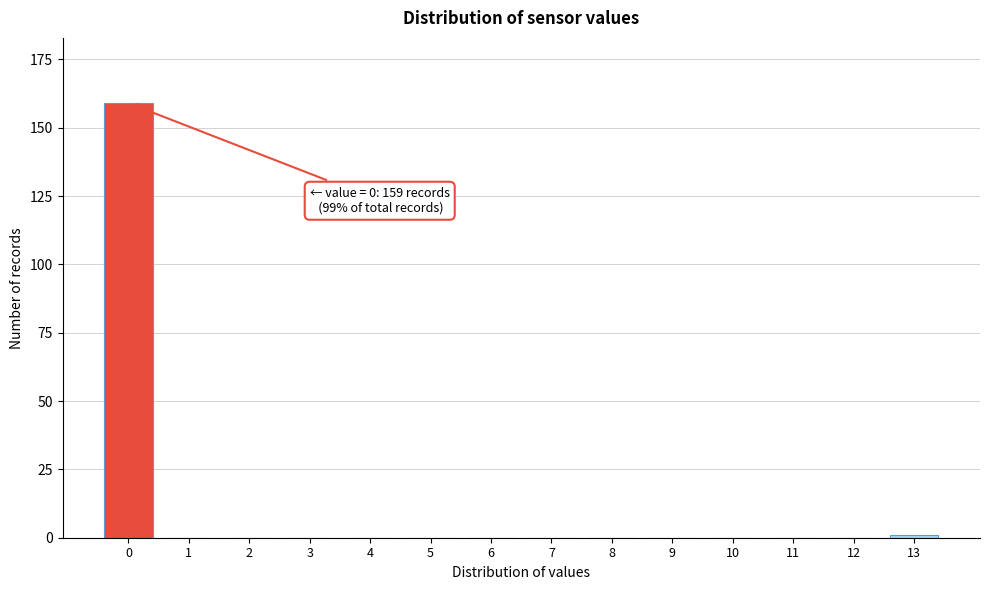

Reading left to right, transcribe all the data shown in this chart.

0=159	1=0	2=0	3=0	4=0	5=0	6=0	7=0	8=0	9=0	10=0	11=0	12=0	13=1